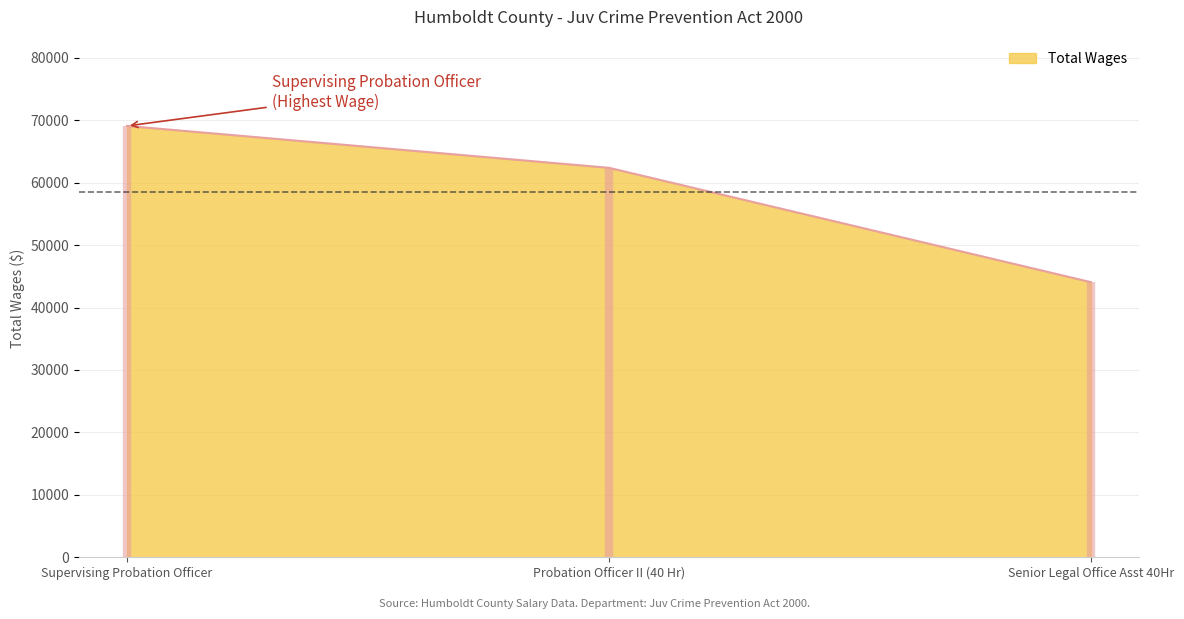

The chart shows a value of 44059 at Senior Legal Office Asst 40Hr. True or false?

True